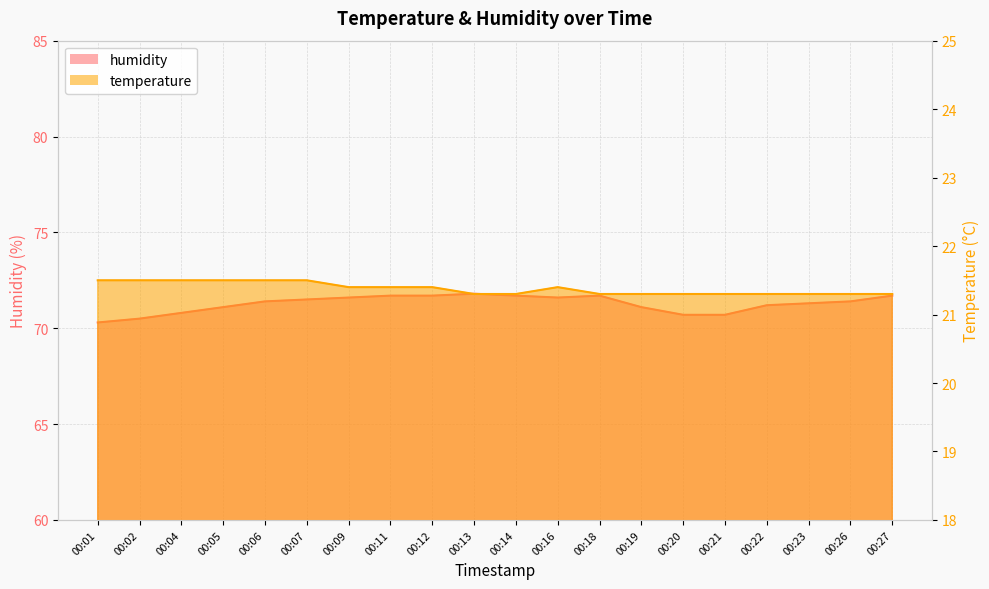

True or false: temperature has more than 2 points higher than both neighbors.

False